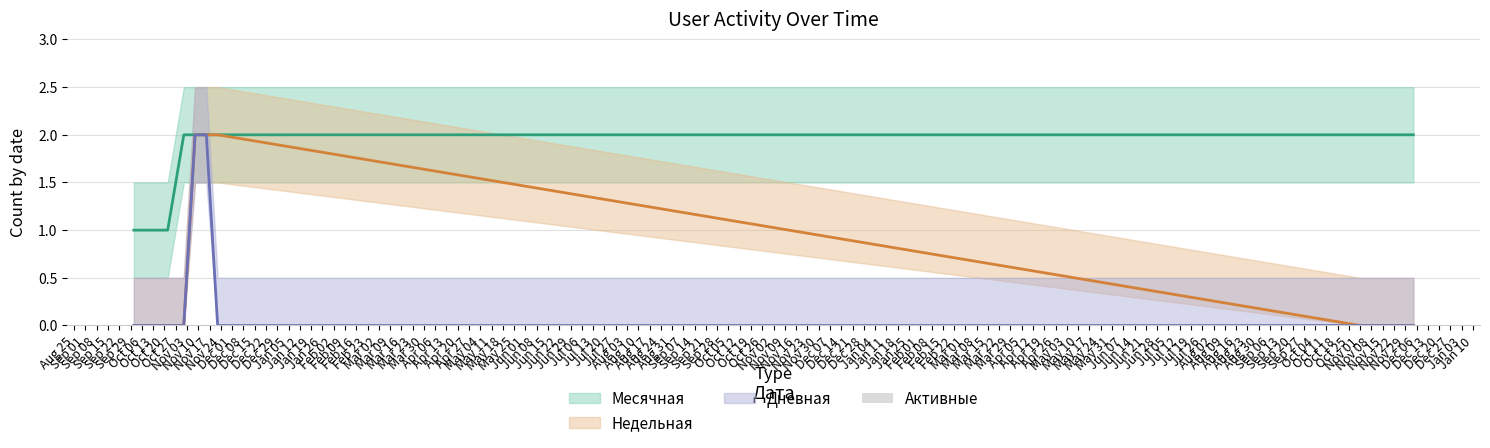

The value of Дневная at Nov 29 is 0. True or false?

True